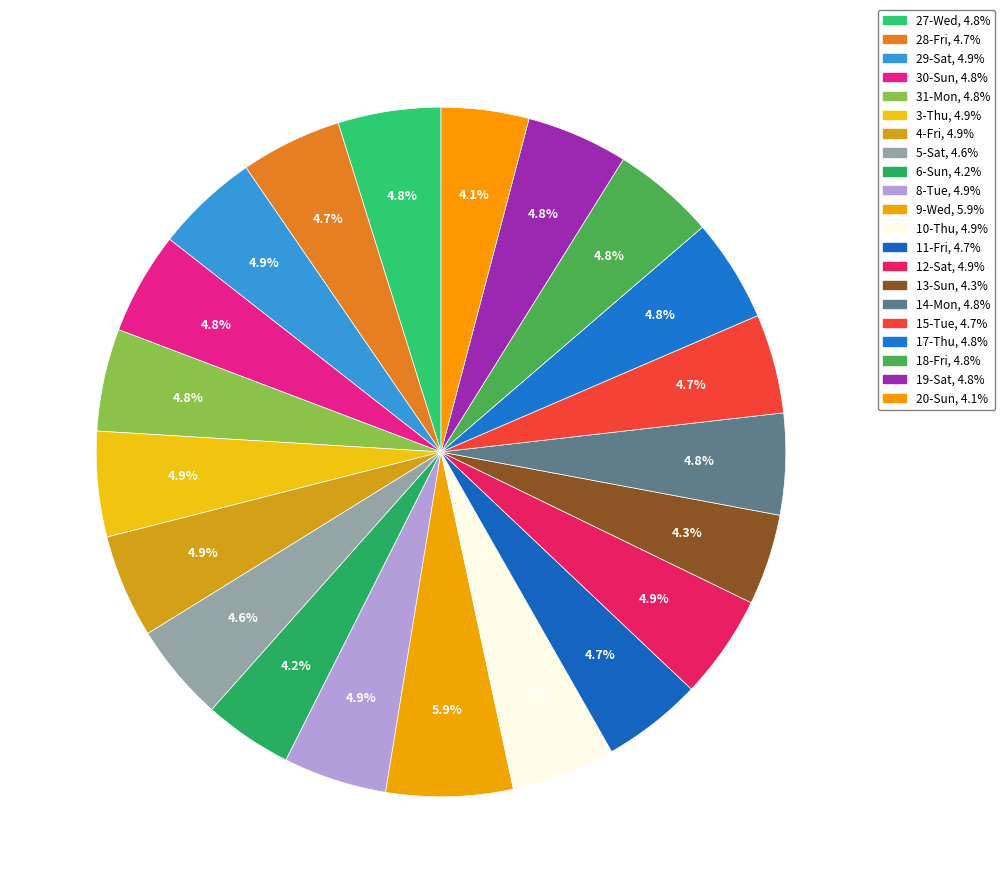

How many segments does this pie chart have?

21